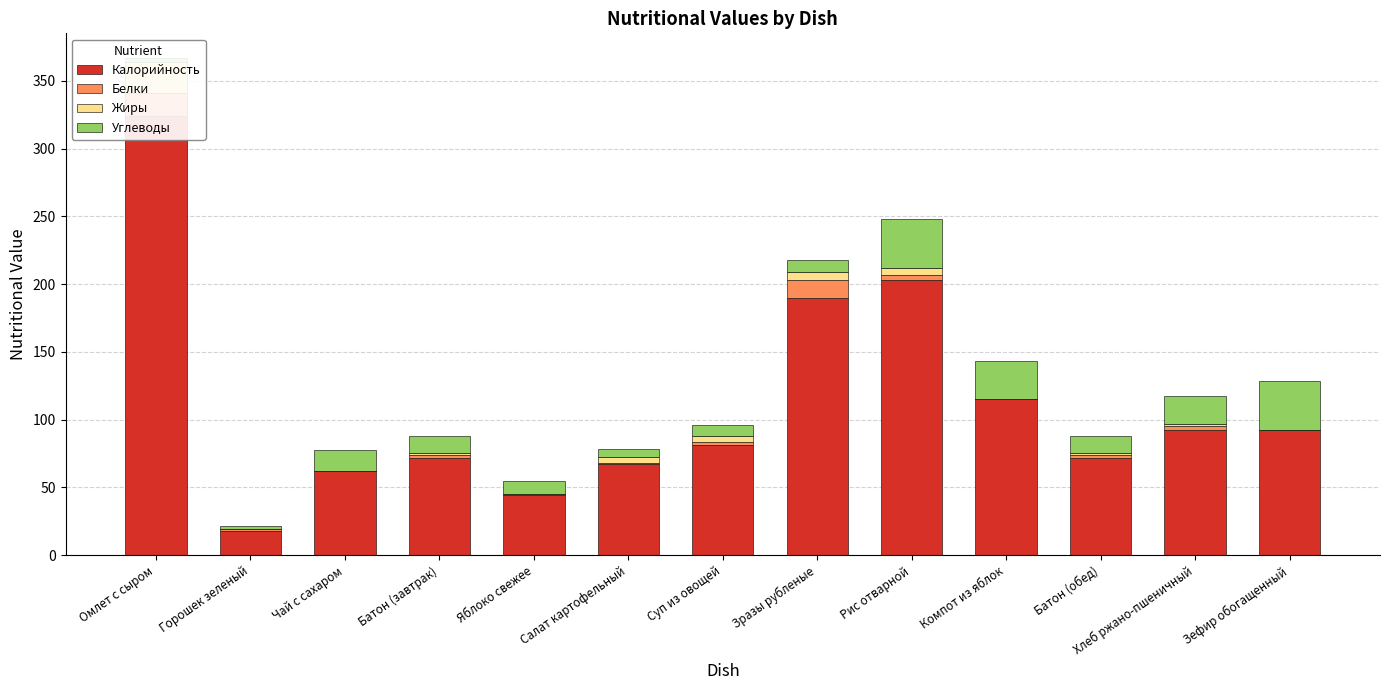

At which label does Жиры first exceed 1?

Омлет с сыром